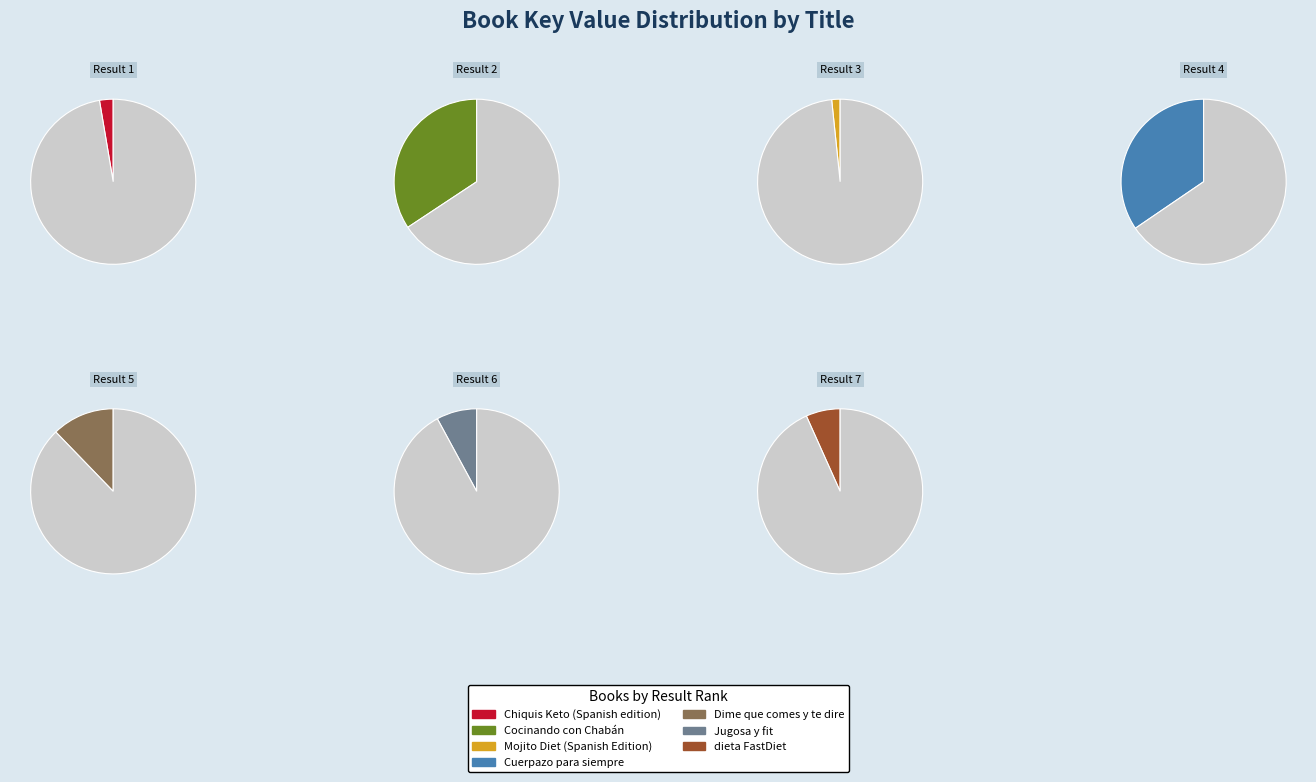

How many slices are in this pie chart?

7